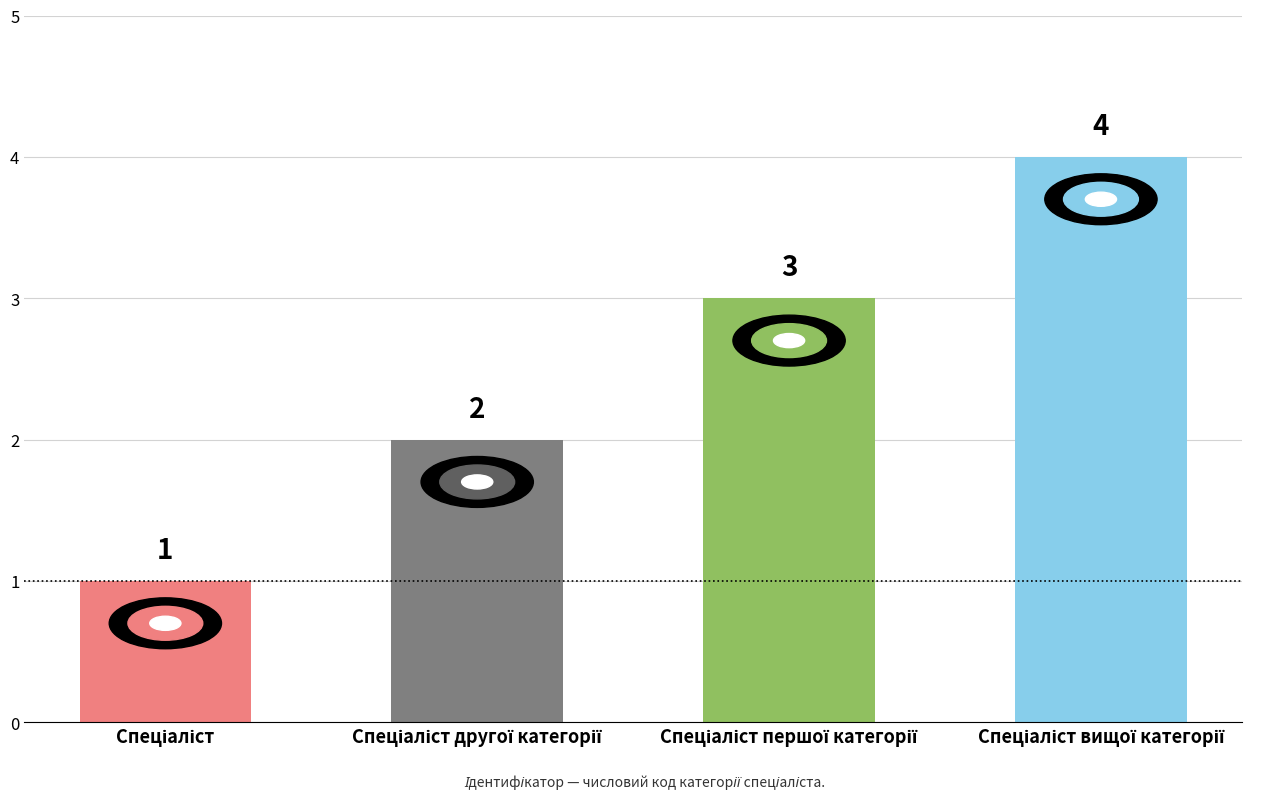

What is the greatest value displayed?

4